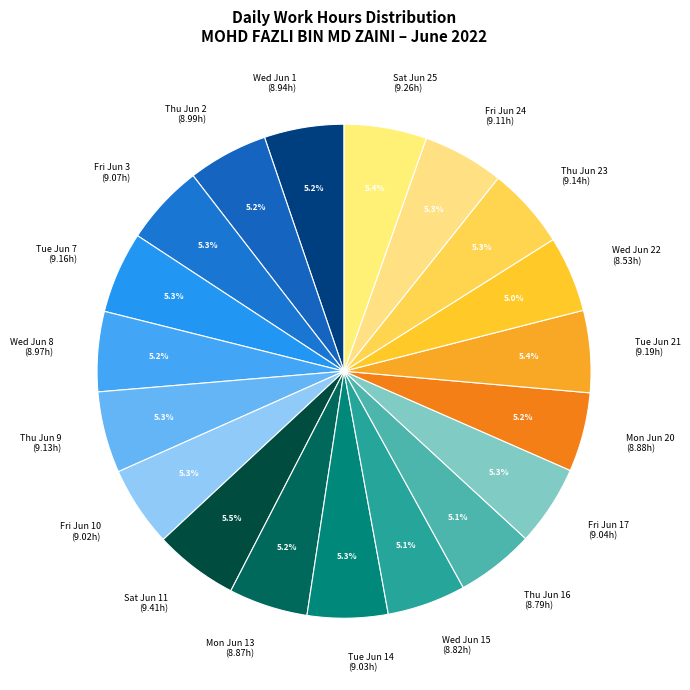

What is the ratio of the value at Fri Jun 10 (9.02h) to the value at Thu Jun 2 (8.99h)?

1.0